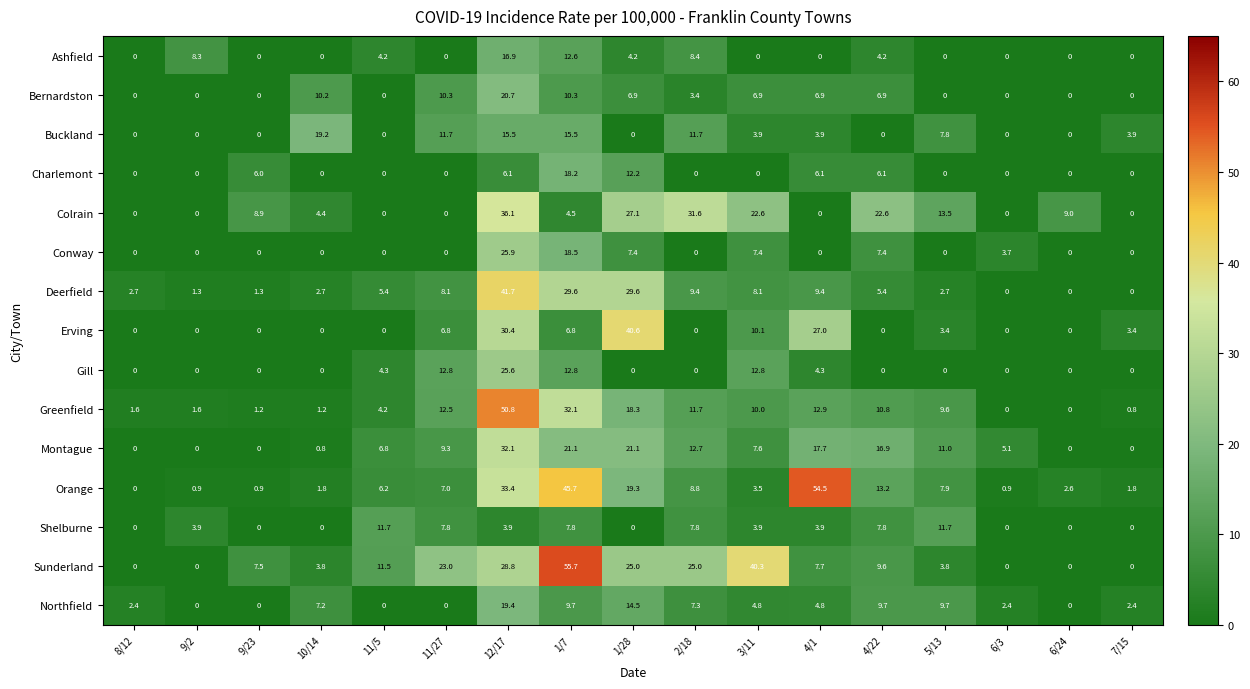

What is the total value across all series at 1/28?

226.2